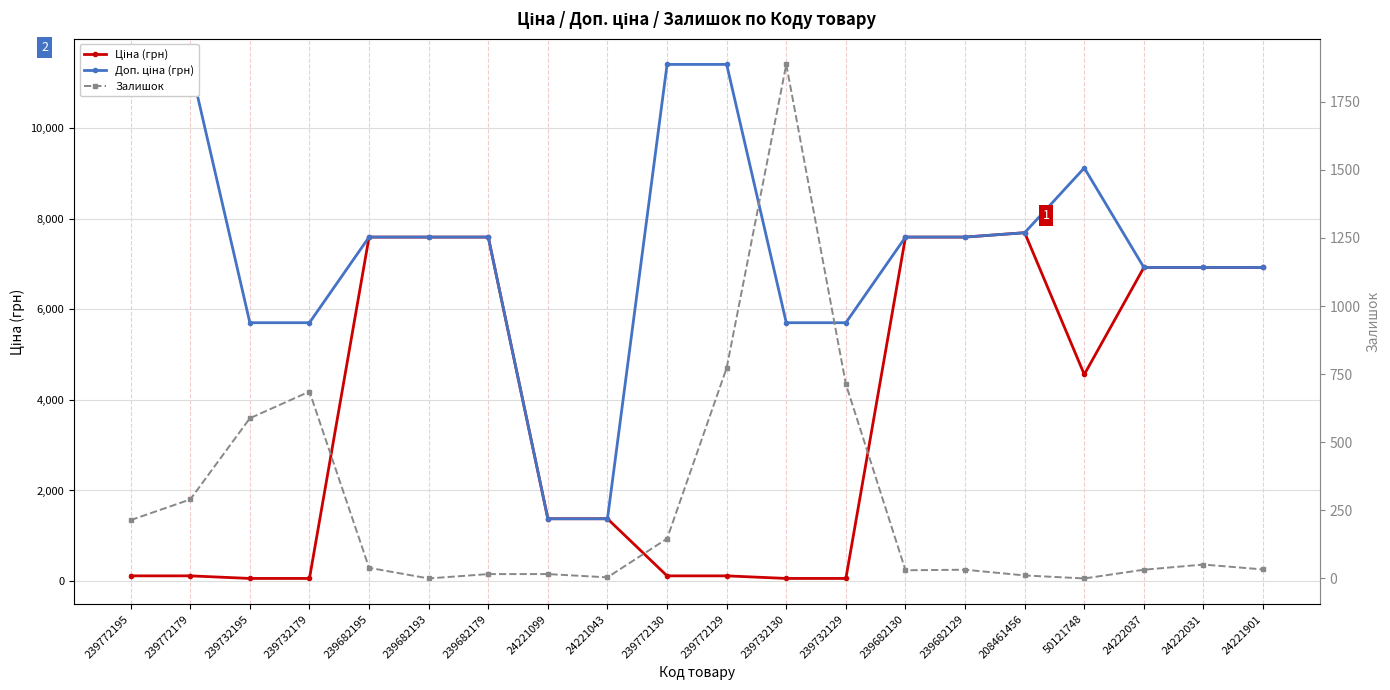

In Доп. ціна (грн), how many points are higher than both neighbors (excluding endpoints)?

1